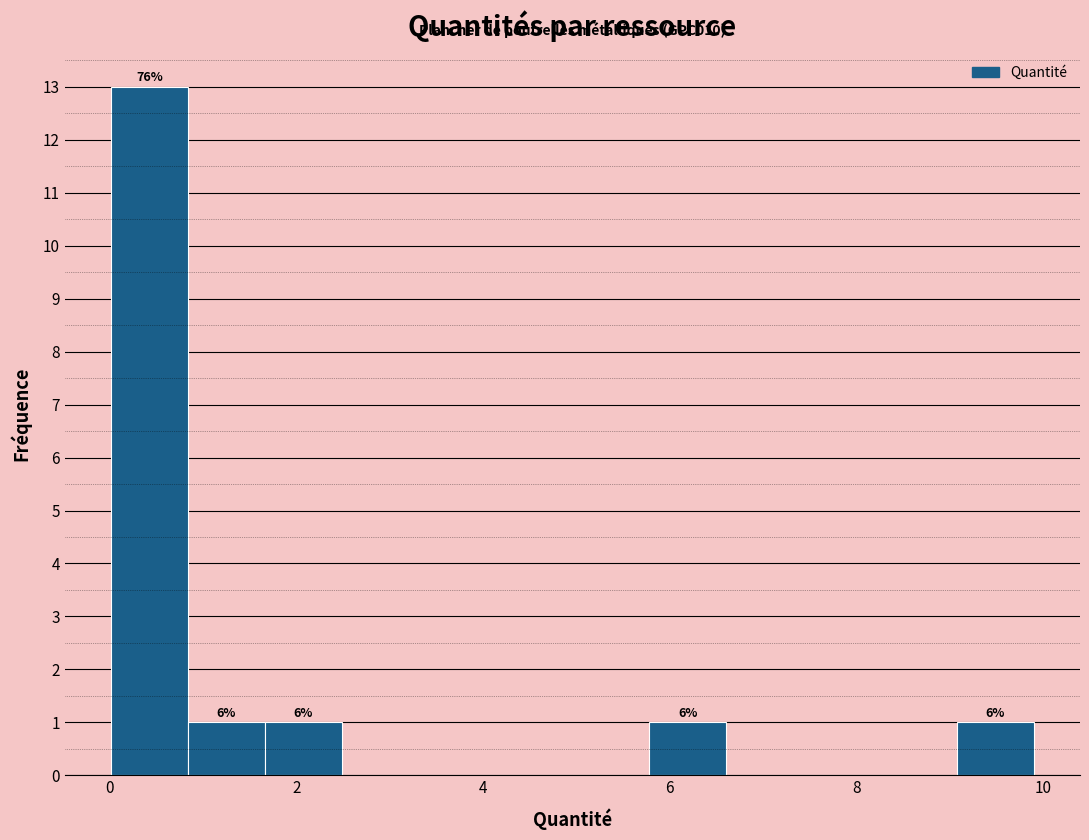

Which range on the x-axis has the tallest bar?

0.0 to 0.8